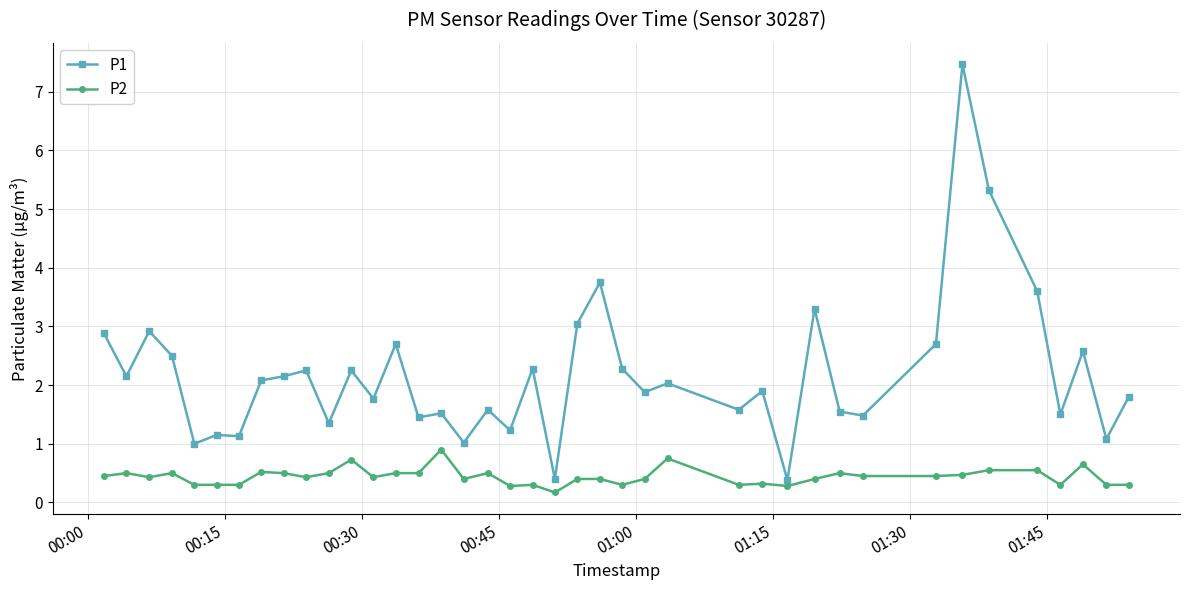

What is the value of the P1 point at the 40th from the left?

1.8